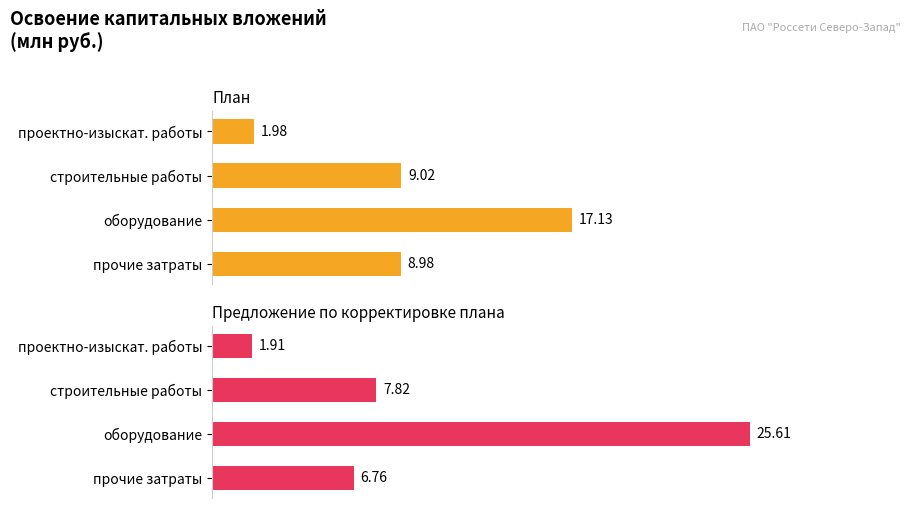

Which series has the largest total across all categories?

Предложение по корректировке плана